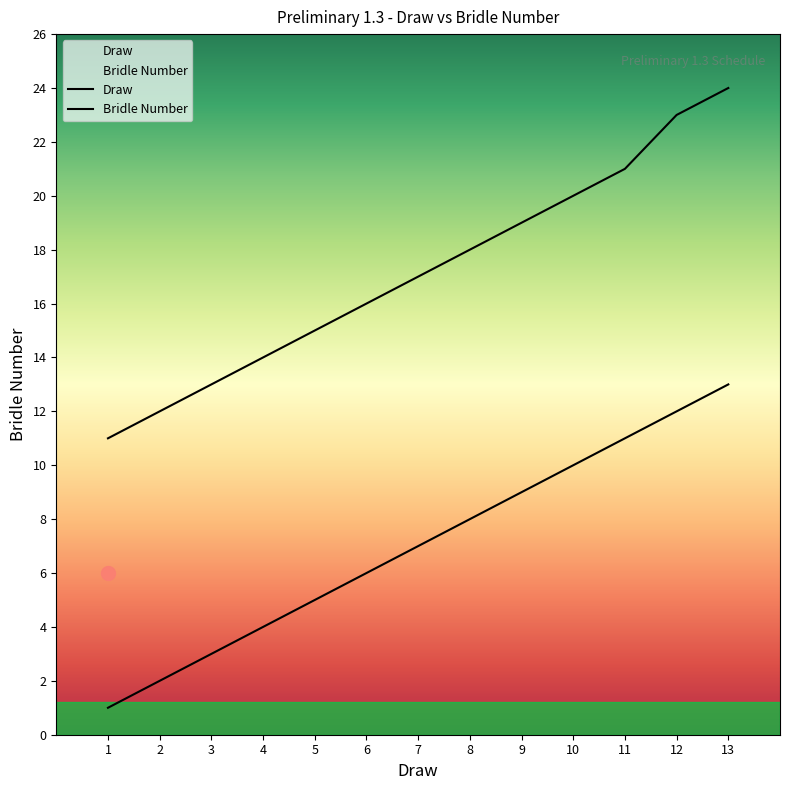

What is the difference between the Bridle Number values at 11 and 1?

10